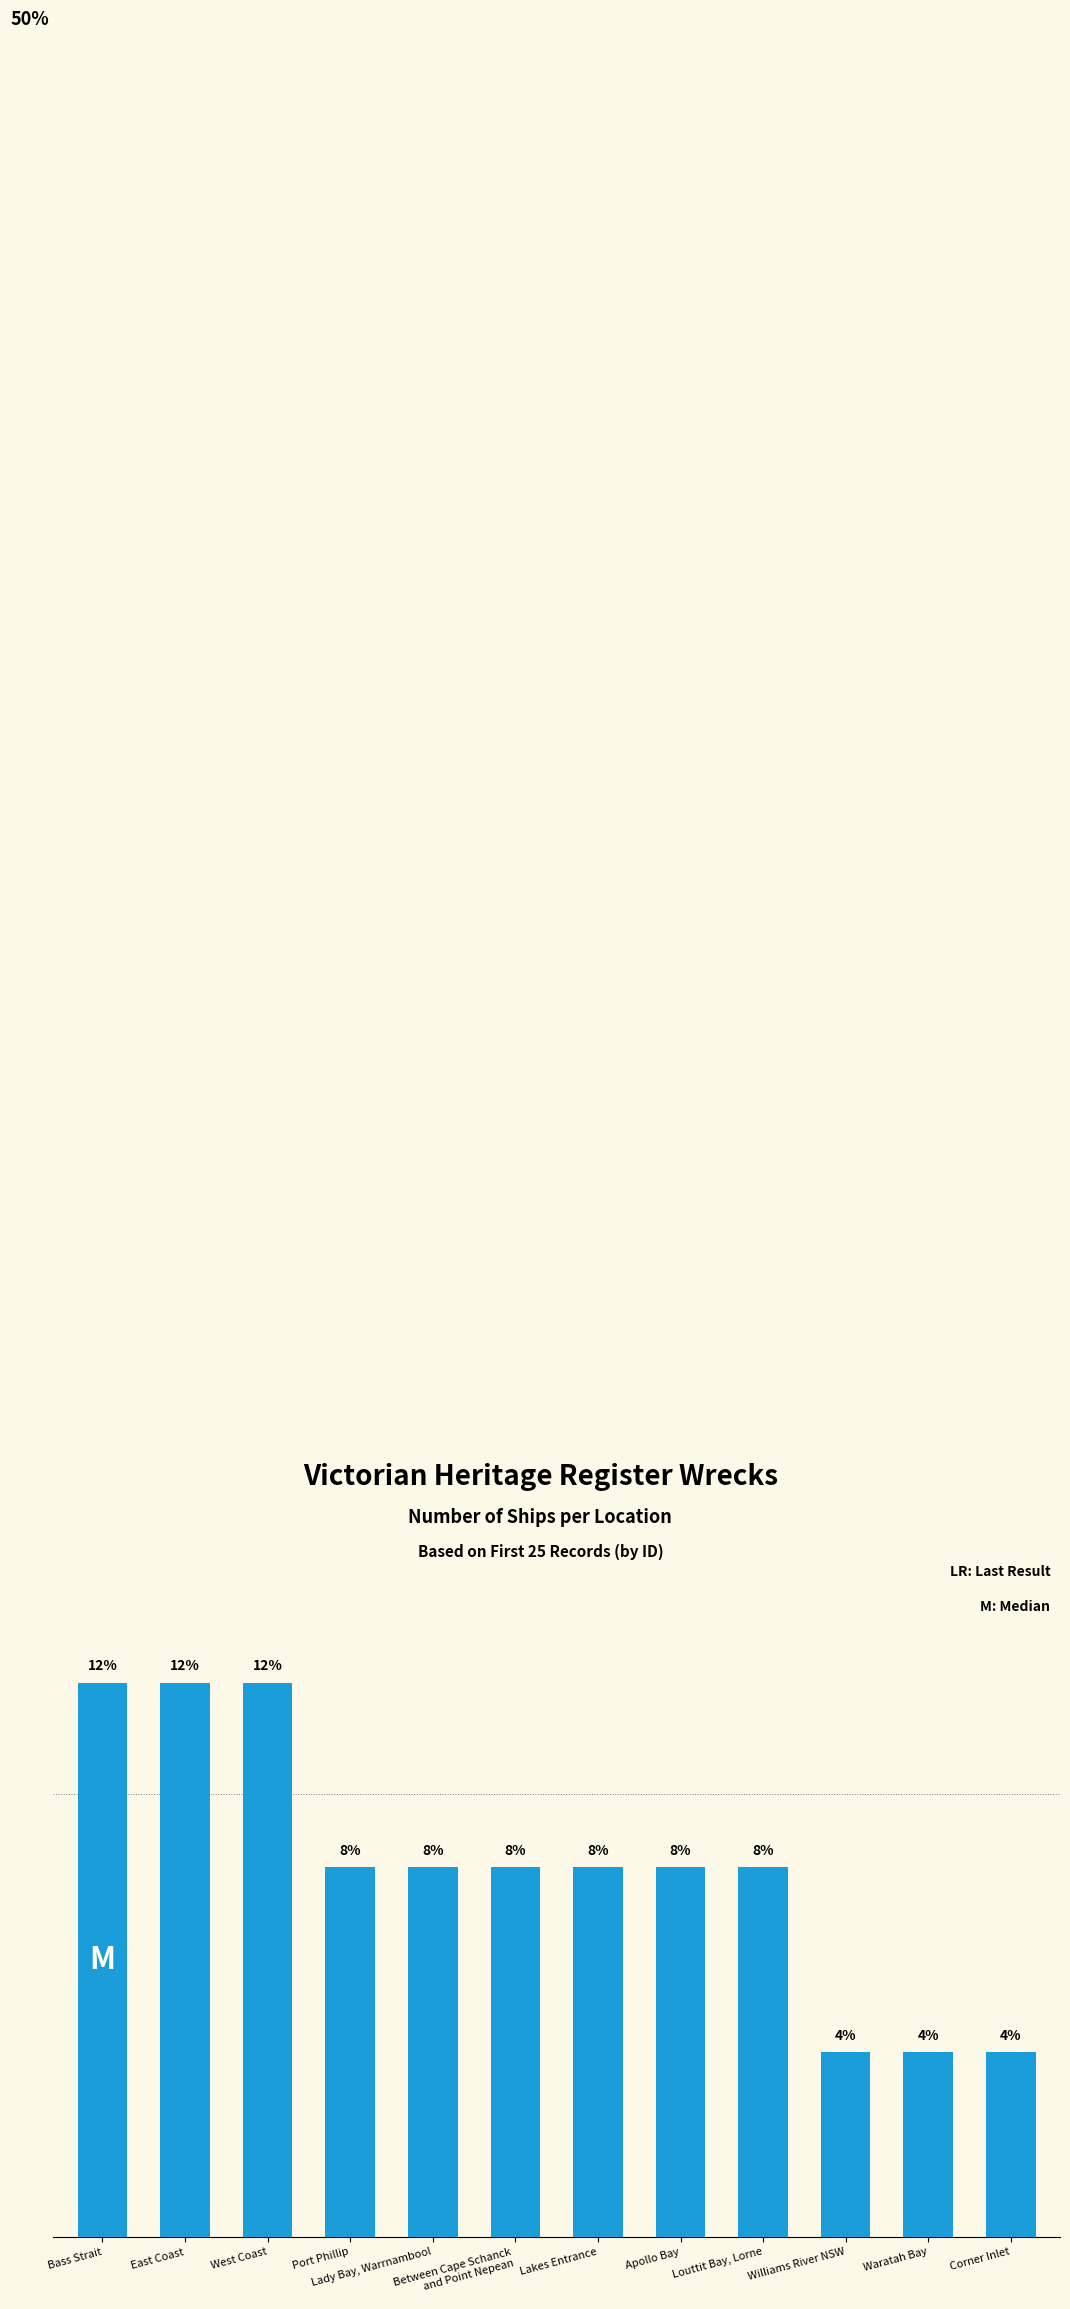

Are the bars horizontal?

No